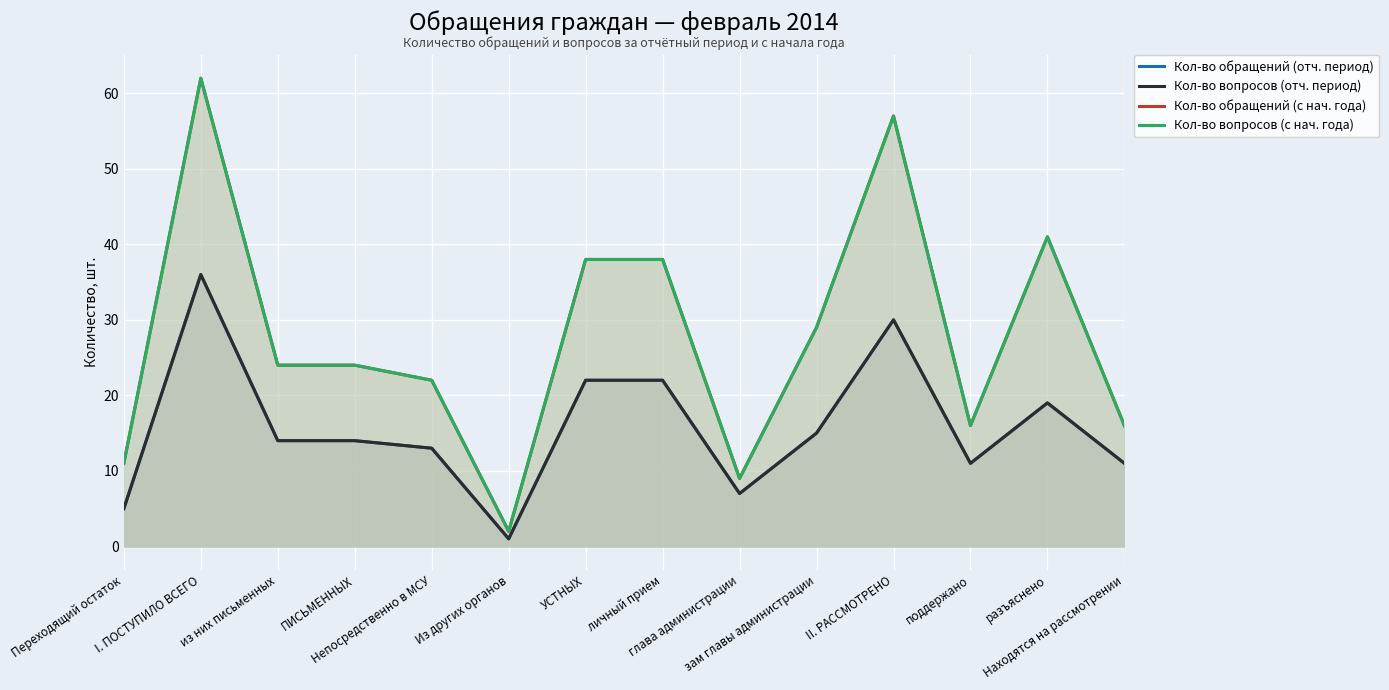

How many values in the Кол-во обращений (отч. период) series exceed 14?

6